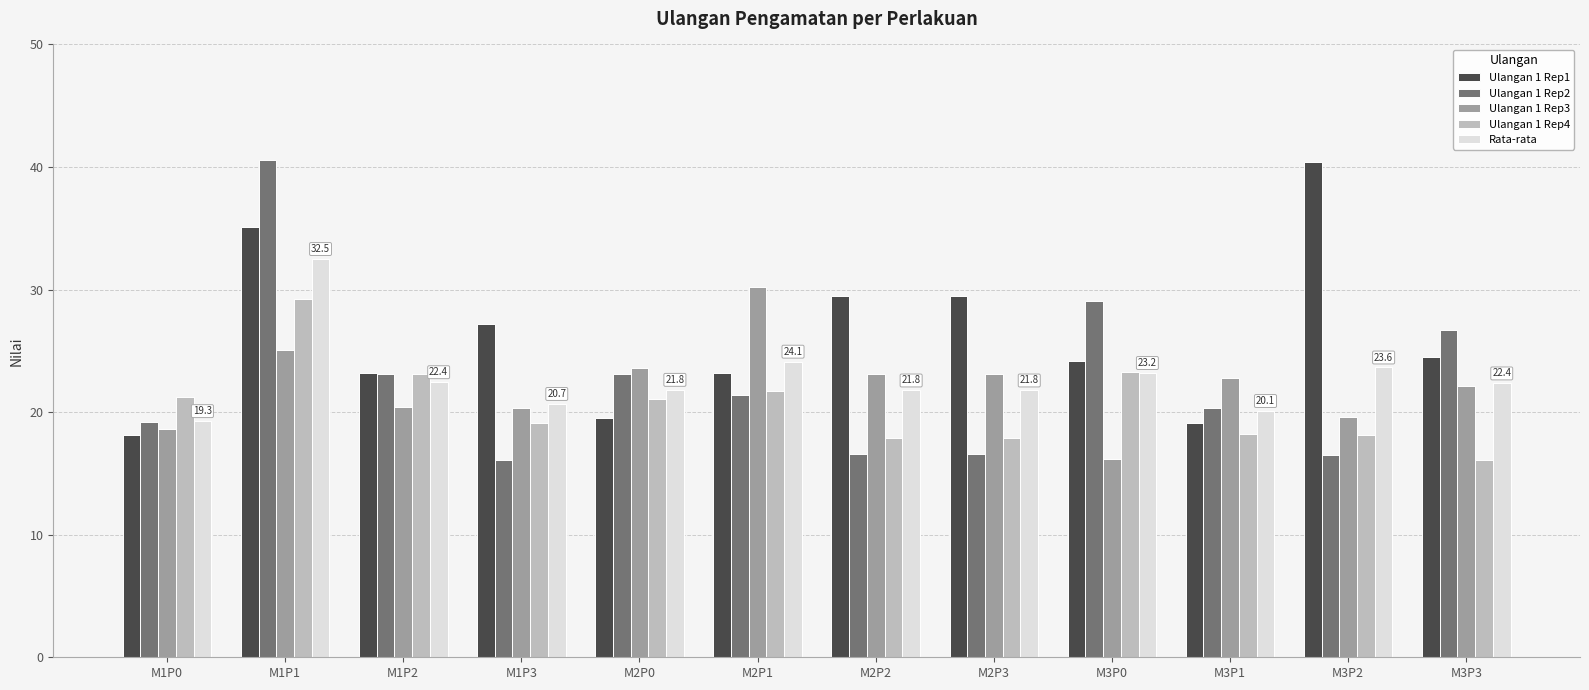

At how many categories does at least one series exceed 22?

11